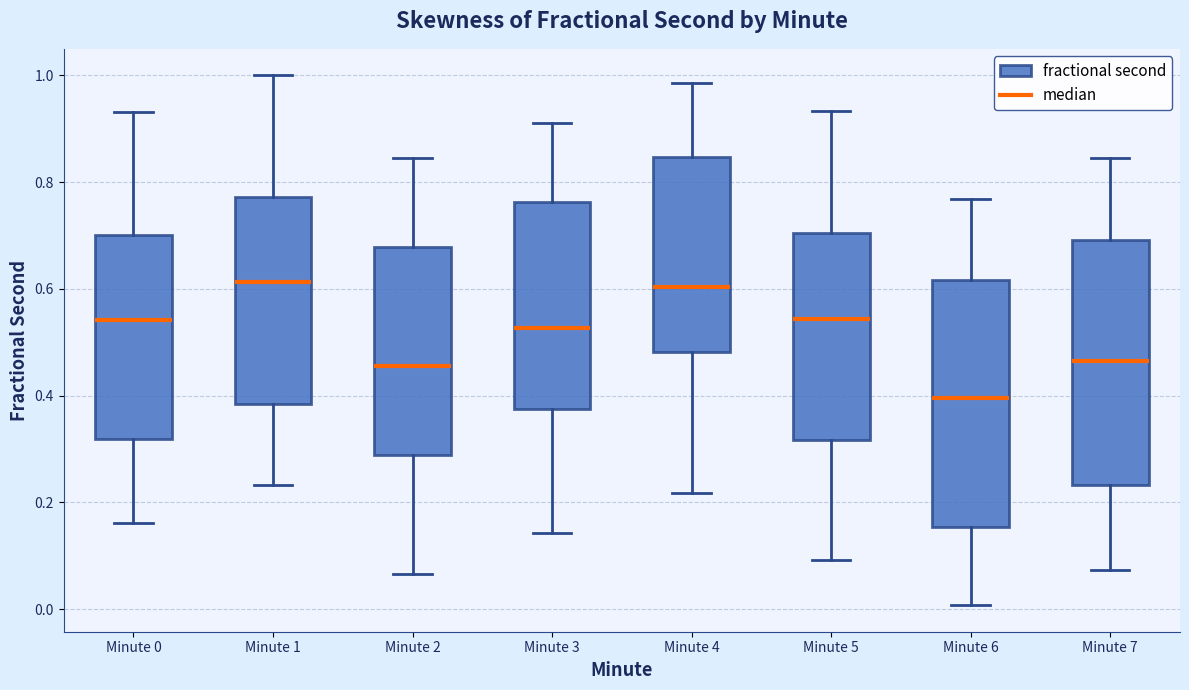

Where does the median line of the box for Minute 6 sit on the y-axis? The values are not printed on the chart, so give them approximately, as read against the axis.

0.40